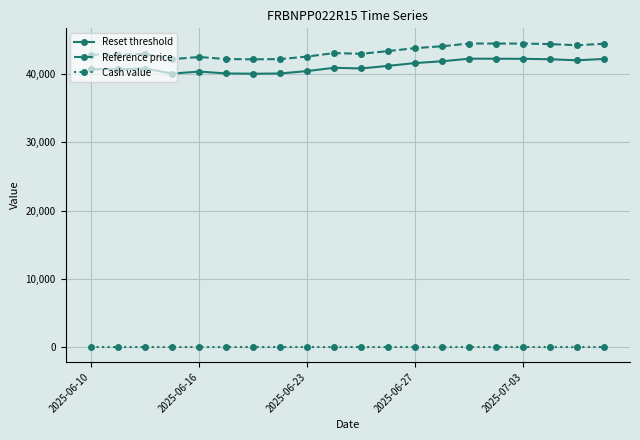

True or false: Reset threshold and Reference price cross at least once.

False